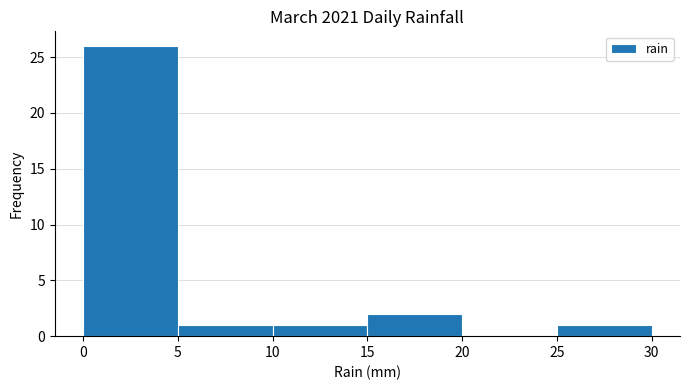

Reading left to right, transcribe this chart: for each bar, give the range it covers on the x-axis and its height. The values are not printed on the chart, so give them approximately, as read against the axis.

0 to 5: 26
5 to 10: 1
10 to 15: 1
15 to 20: 2
20 to 25: 0
25 to 30: 1